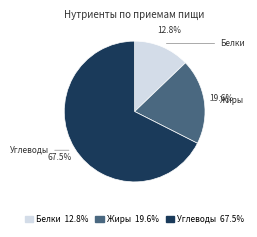

Which slice is the largest?

Углеводы